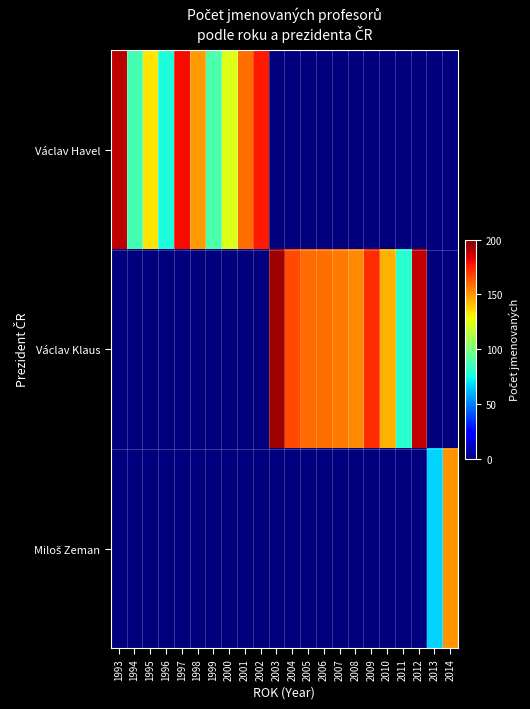

At which category is the sum across all series the highest?

2003